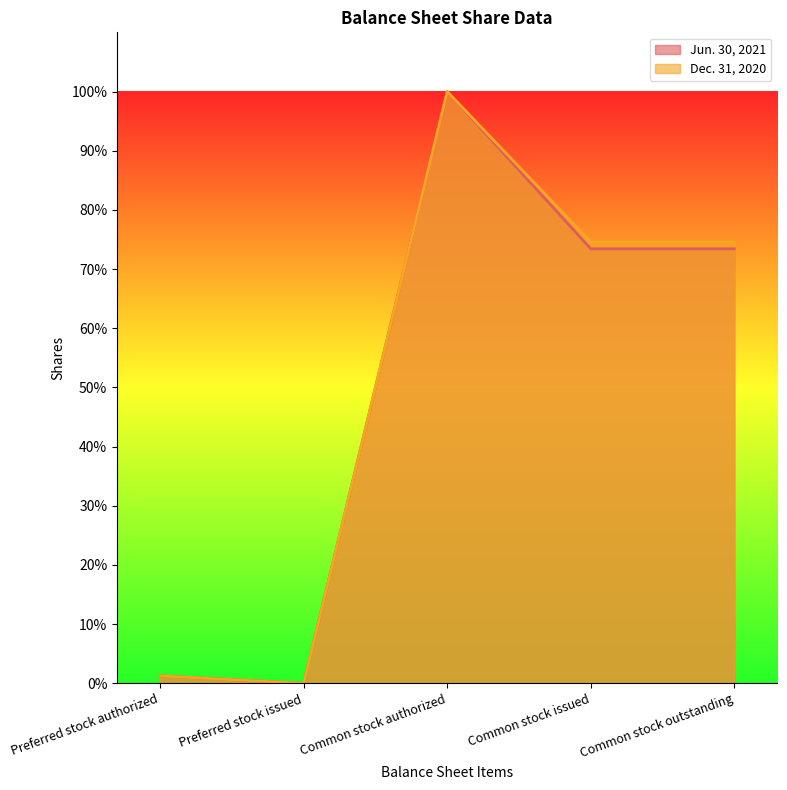

What is the label of the 5th point from the right?

Preferred stock authorized